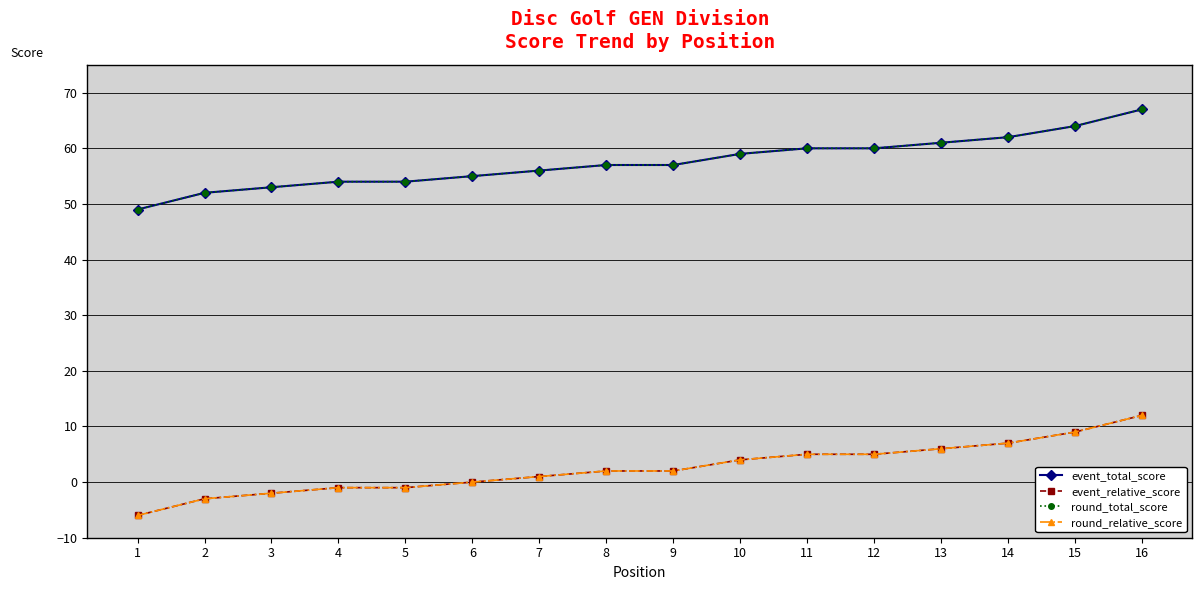

True or false: round_relative_score and event_total_score cross at least once.

False